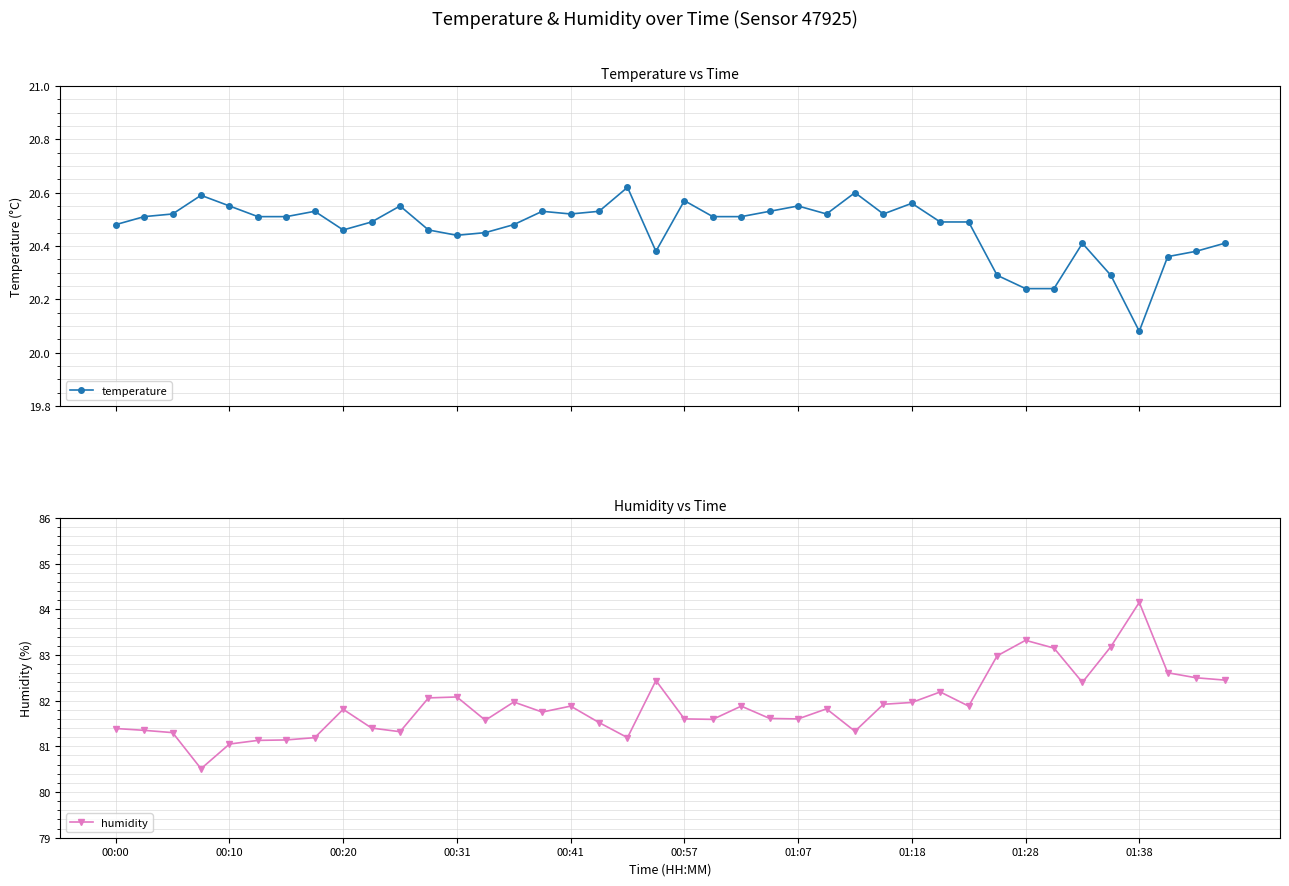

What is the sum of all temperature values?

818.7